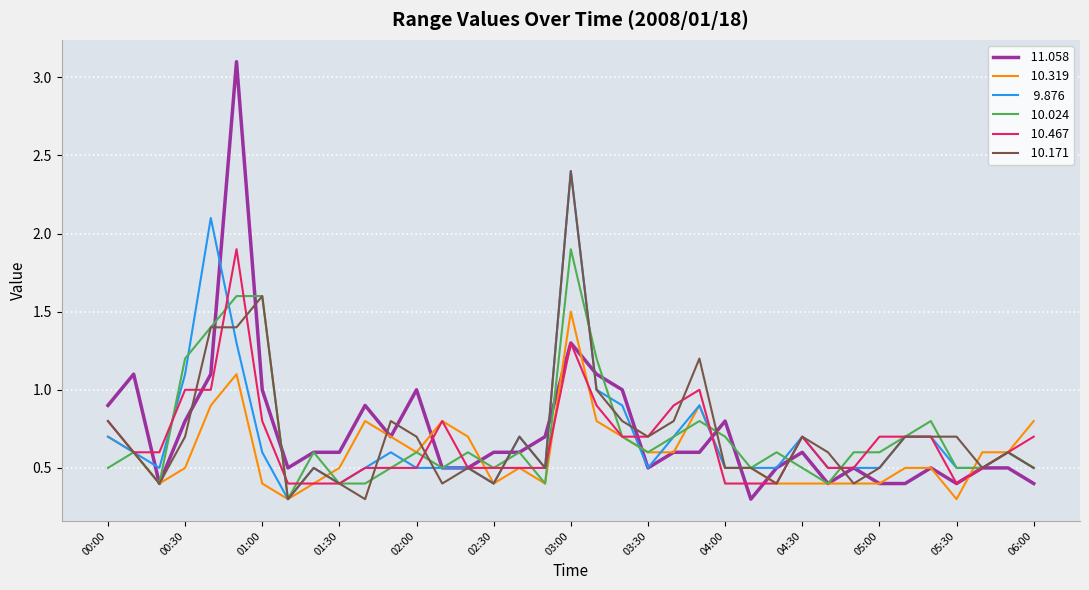

What is the smallest value displayed?

0.3